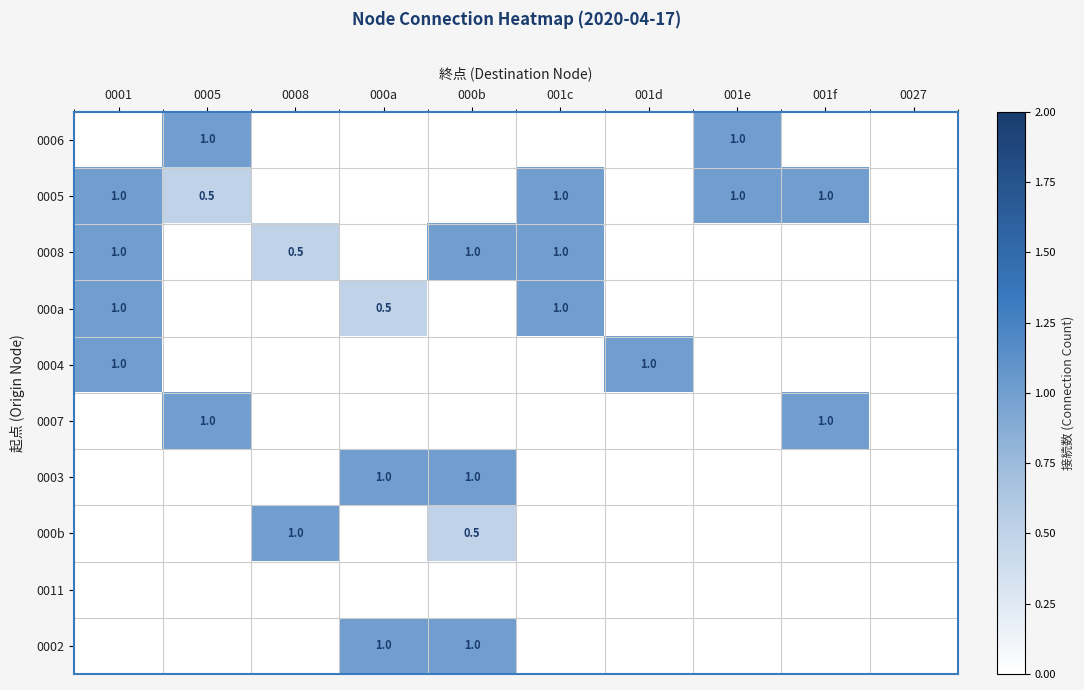

The value of 0008 at 0001 is 1.5. True or false?

False